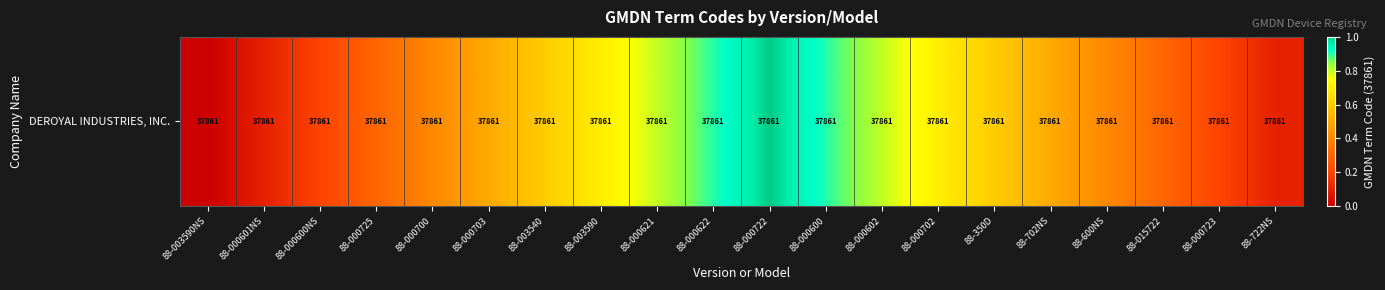

What is the approximate value at 88-015722?

0.3